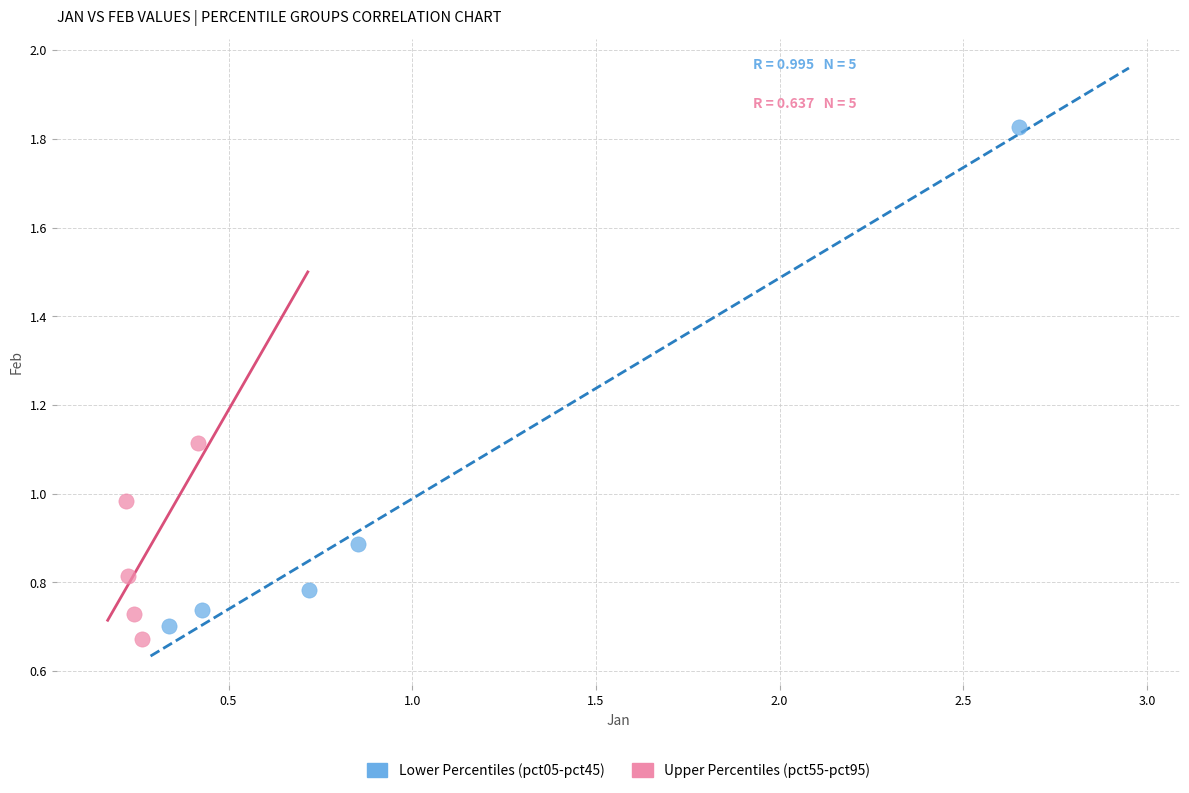

Which series has the largest Y range (max minus min)?

Lower Percentiles (pct05-pct45)